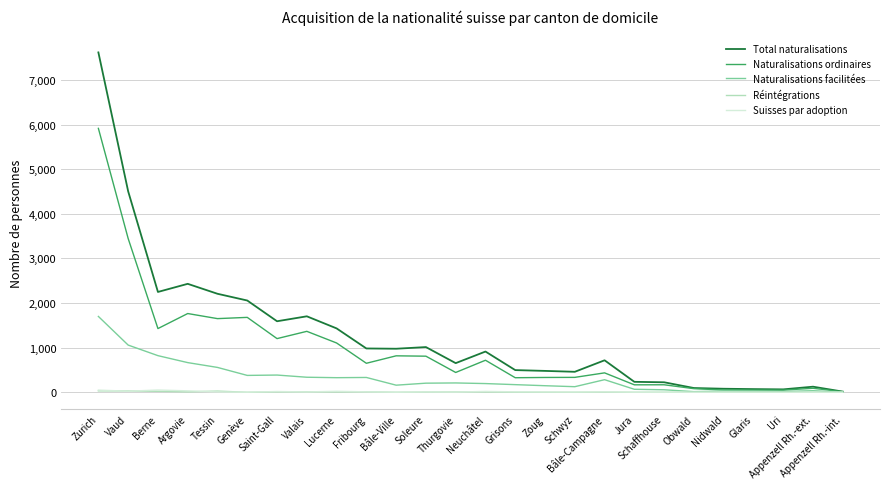

What is the difference between the maximum and minimum values in the Suisses par adoption series?

50